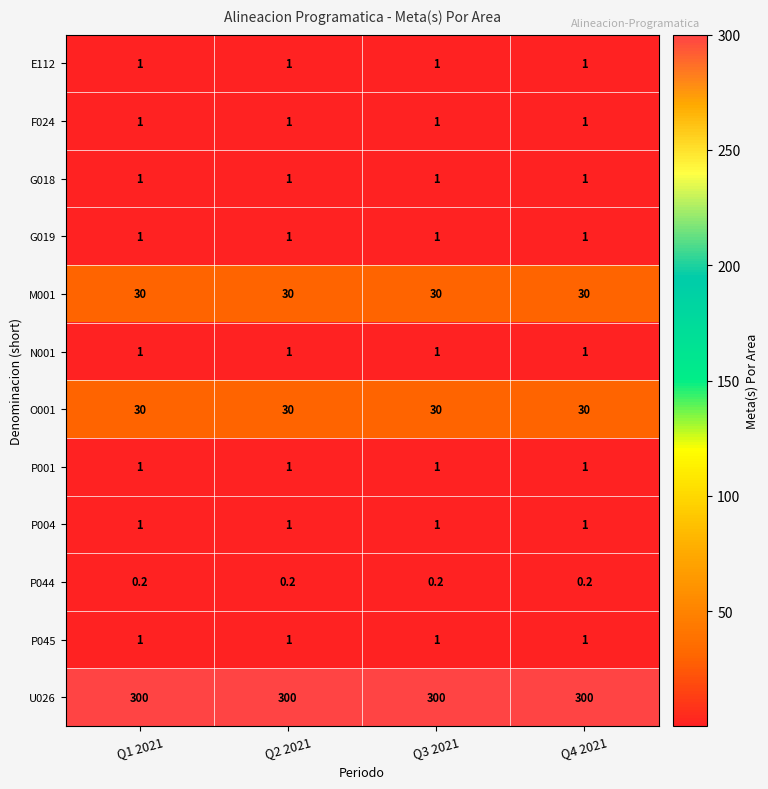

What is the sum of the U026 values at Q1 2021 and Q4 2021?

600.0